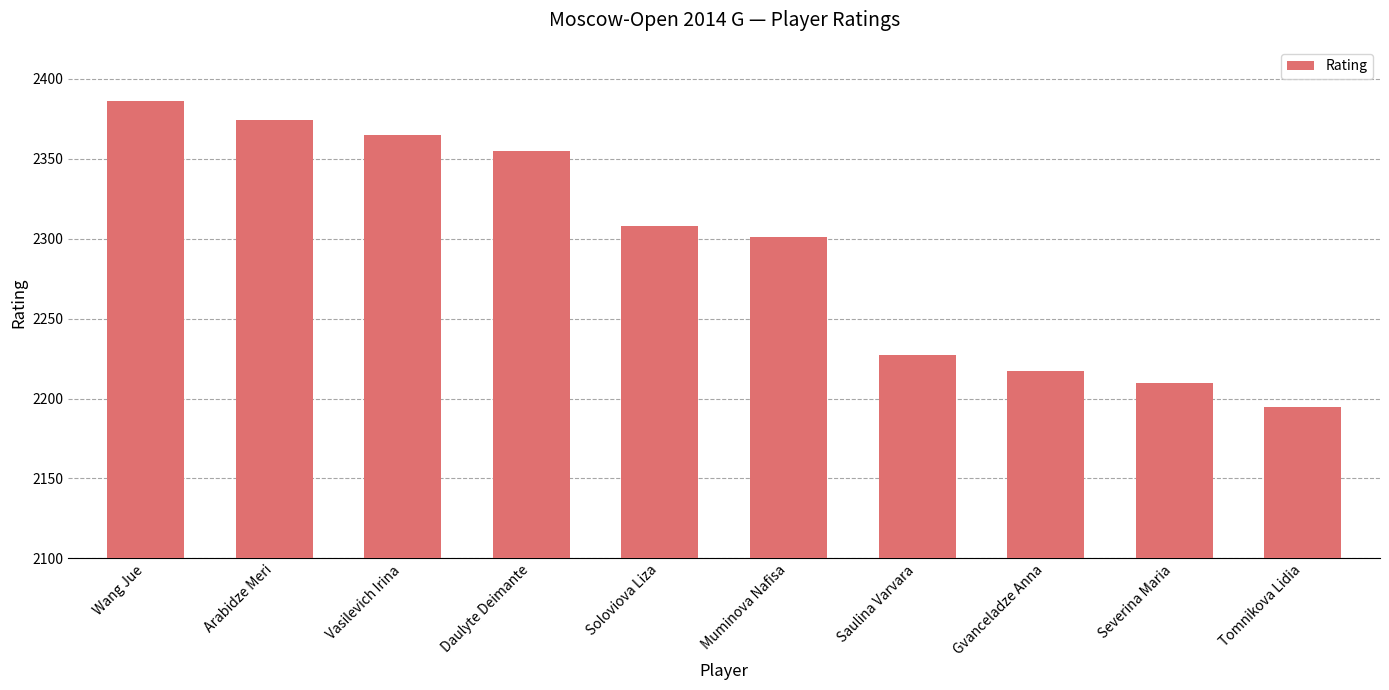

Reading left to right, transcribe all the data shown in this chart.

2386	2374	2365	2355	2308	2301	2227	2217	2210	2195